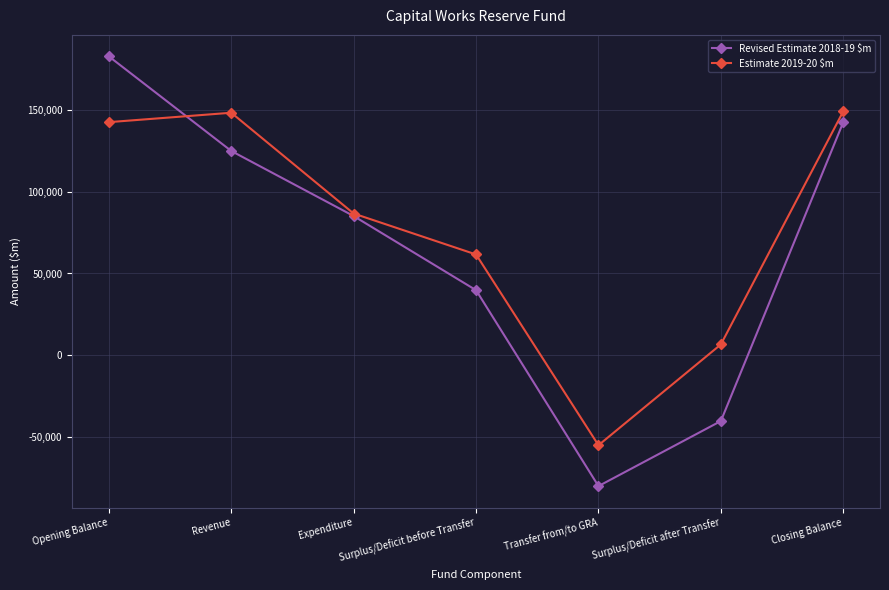

True or false: Estimate 2019-20 $m and Revised Estimate 2018-19 $m cross at least once.

True